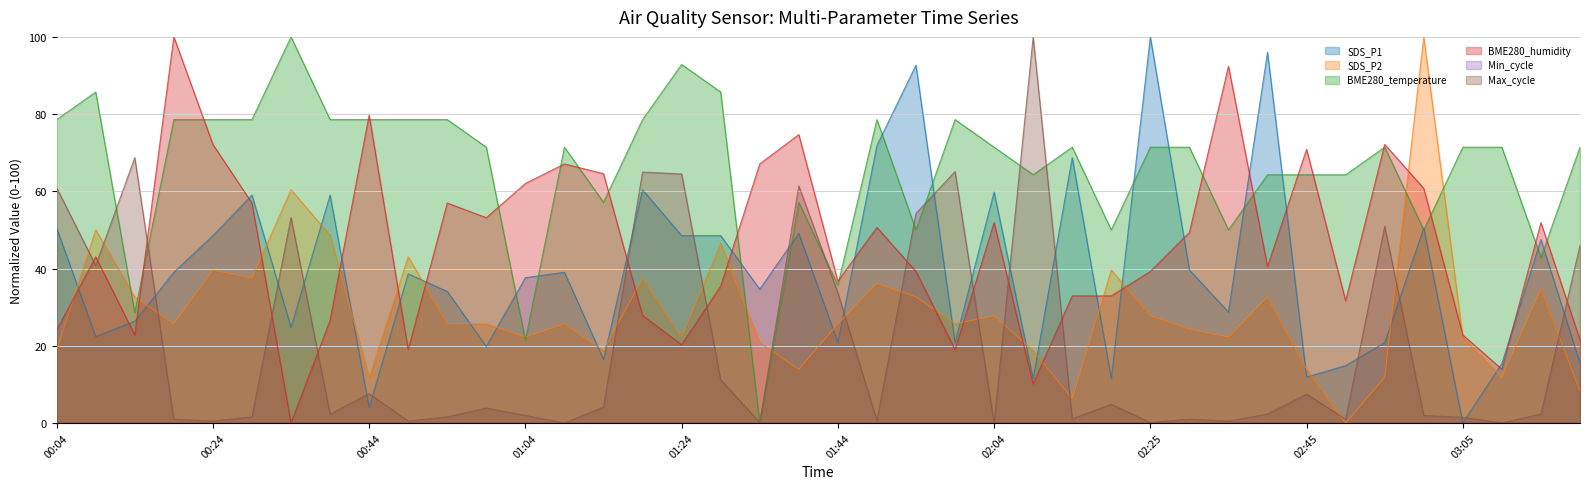

Between which two adjacent categories do BME280_temperature and SDS_P1 first intersect?

00:59 and 01:04